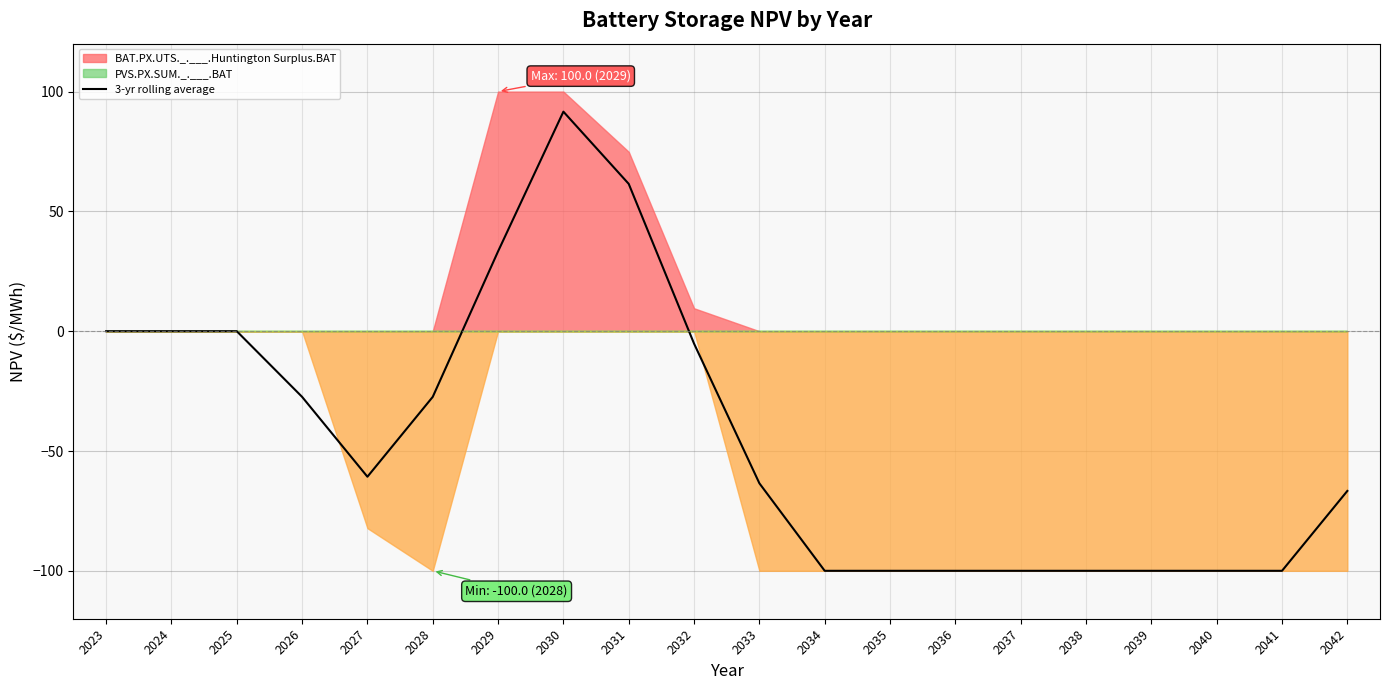

What is the sum of all values?

-864.4